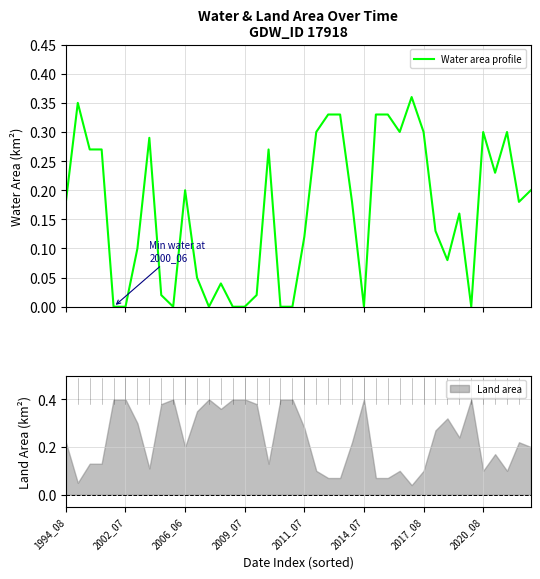

How many lines are shown in the chart?

1